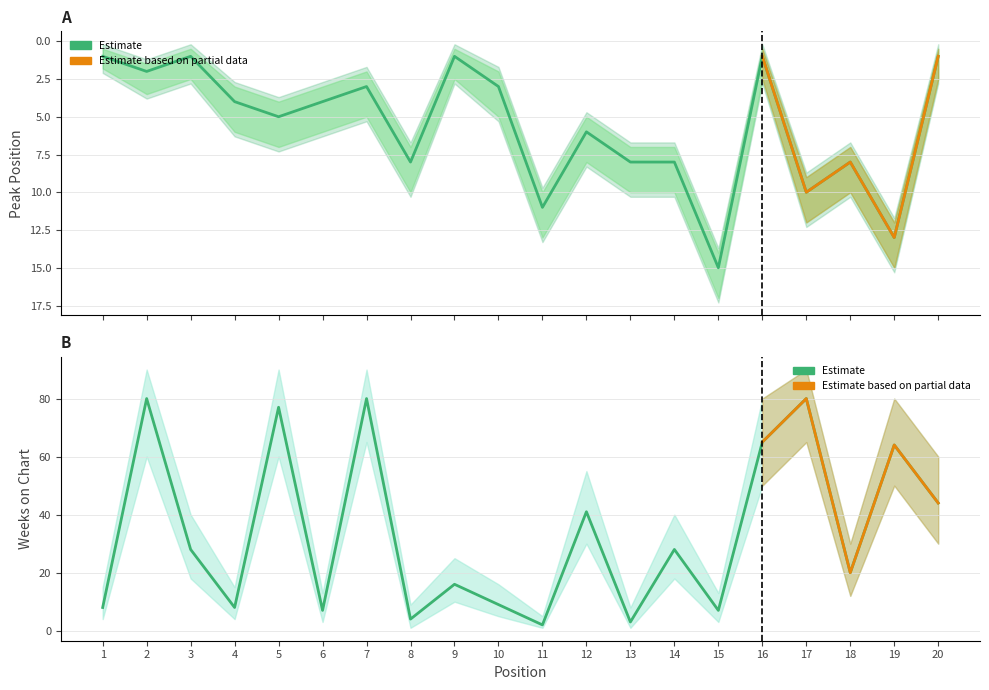

Reading left to right, transcribe all the data shown in this chart.

Peak Position: 1	2	1	4	5	4	3	8	1	3	11	6	8	8	15	1	10	8	13	1
Weeks on Chart: 8	80	28	8	77	7	80	4	16	9	2	41	3	28	7	65	80	20	64	44